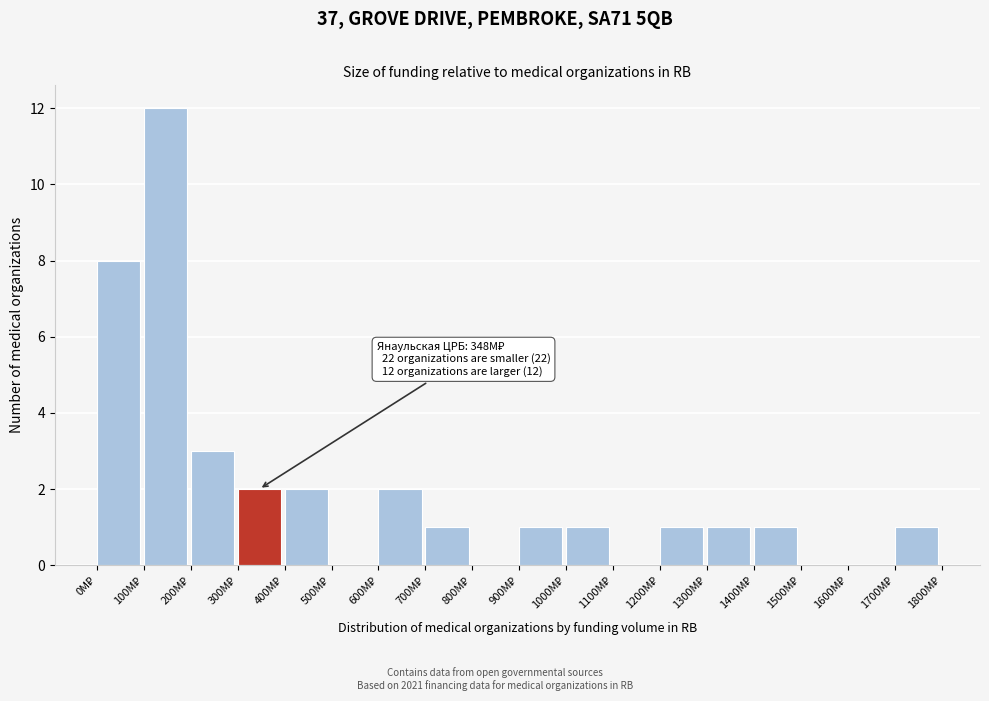

What is the sum of all values?

36